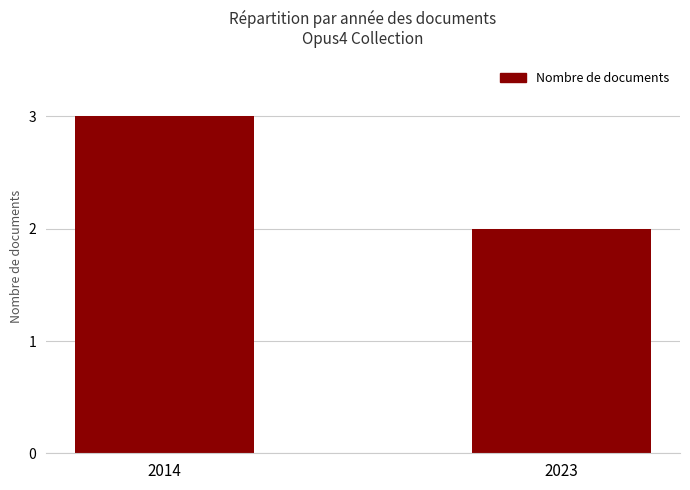

True or false: the data shows 4 at 2023.

False